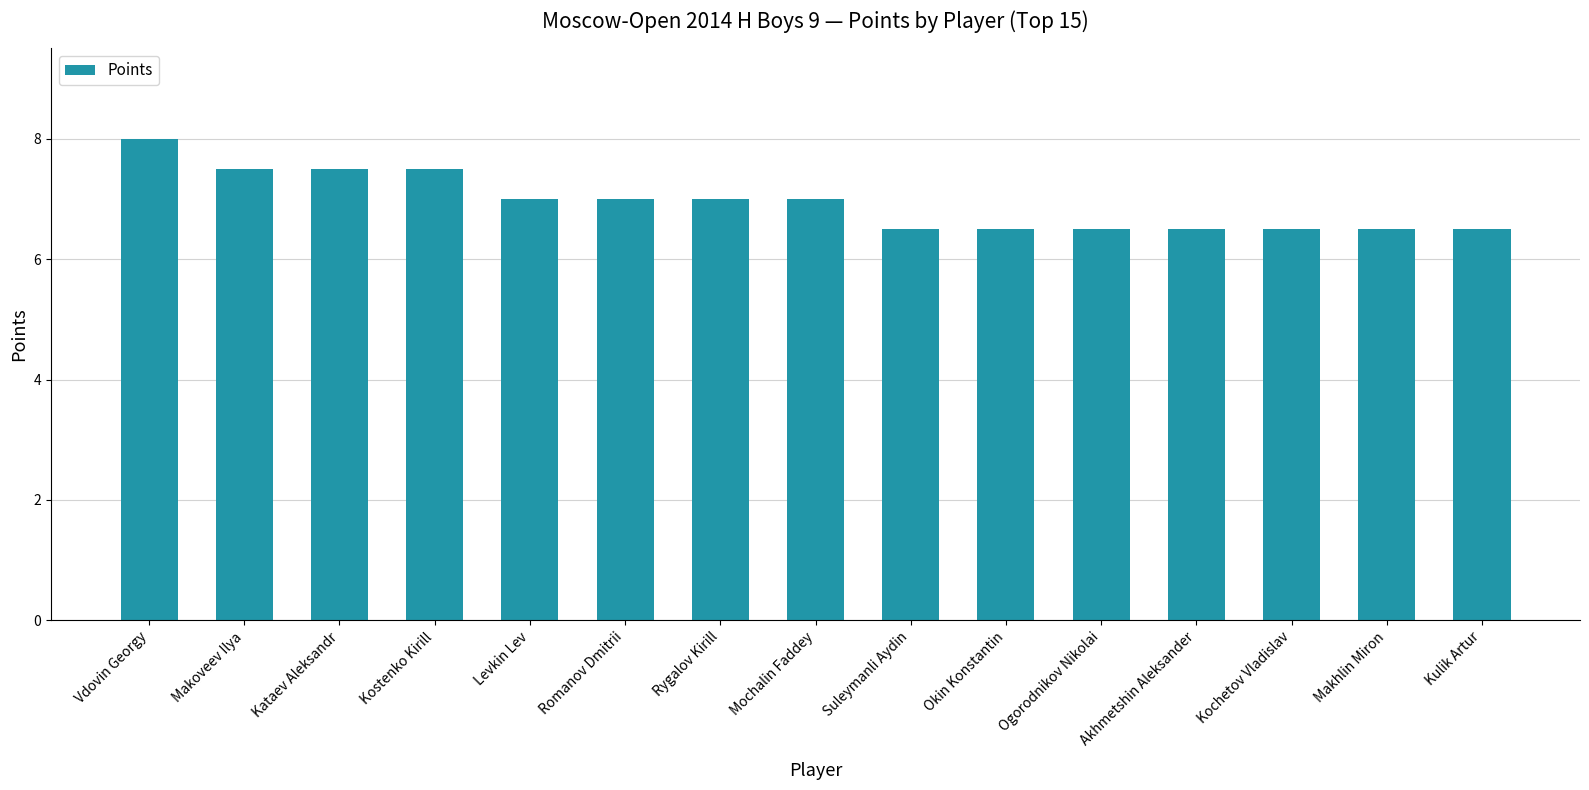

What is the maximum value shown in the chart?

8.0